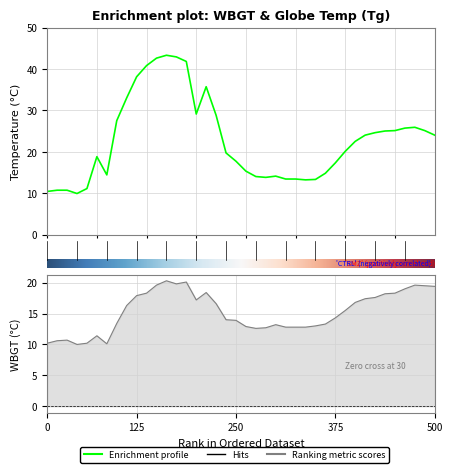

Is the value of WBGT at 29 greater than the value of Tg at 21?

Yes